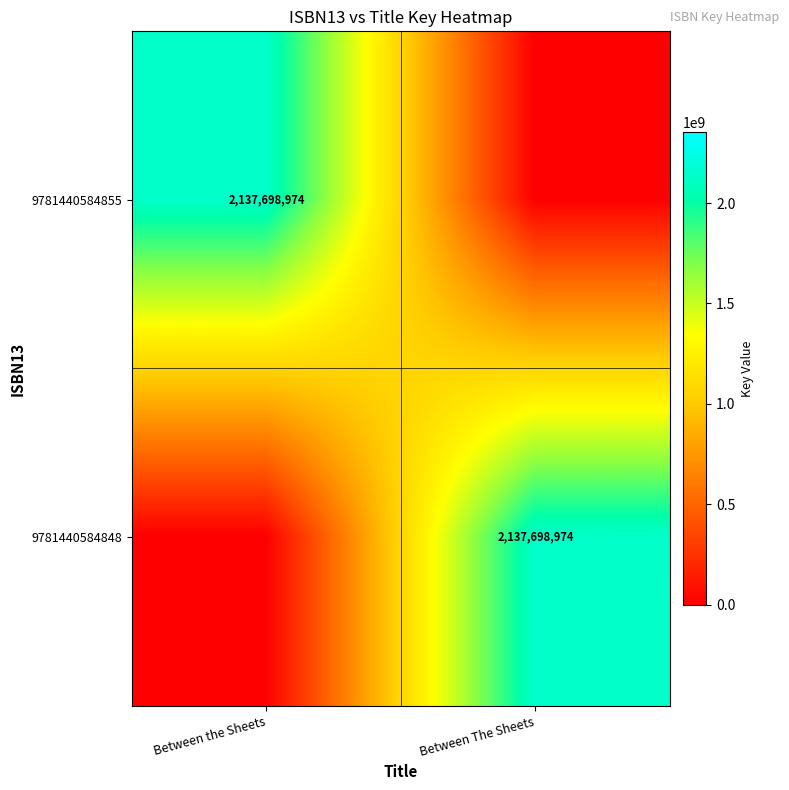

The value of 9781440584848 at Between The Sheets is 2137698974. True or false?

True